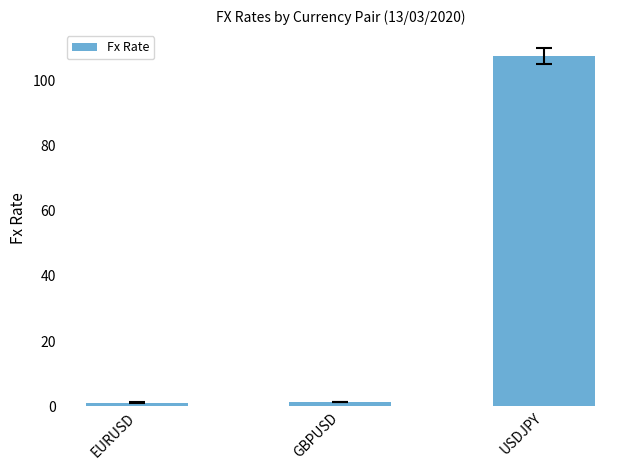

The chart shows a value of 107.3 at USDJPY. True or false?

True